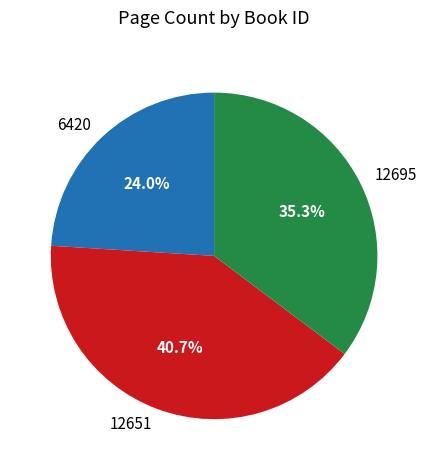

Which slice is the largest?

12651